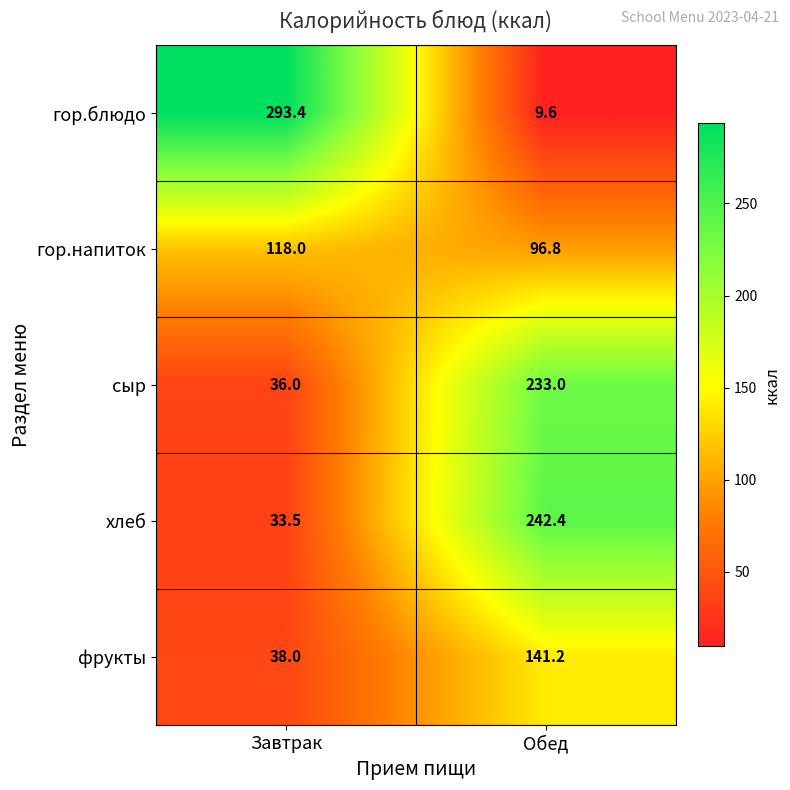

Where is сыр nearest to the value 134?

Завтрак